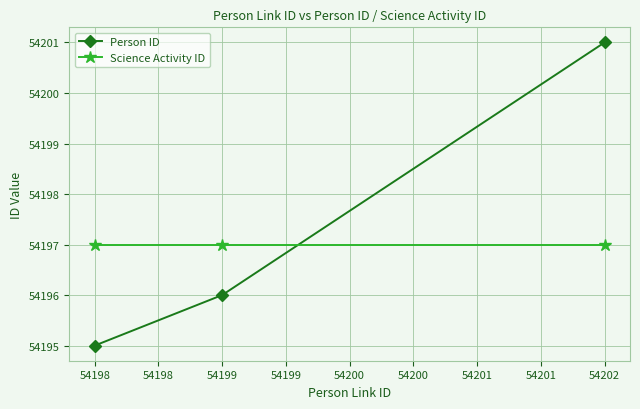

How many lines are shown in the chart?

2